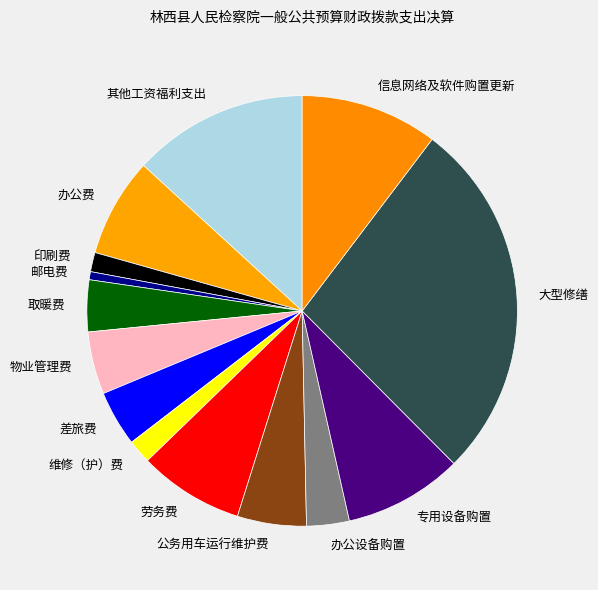

What is the smallest slice in the pie chart?

邮电费